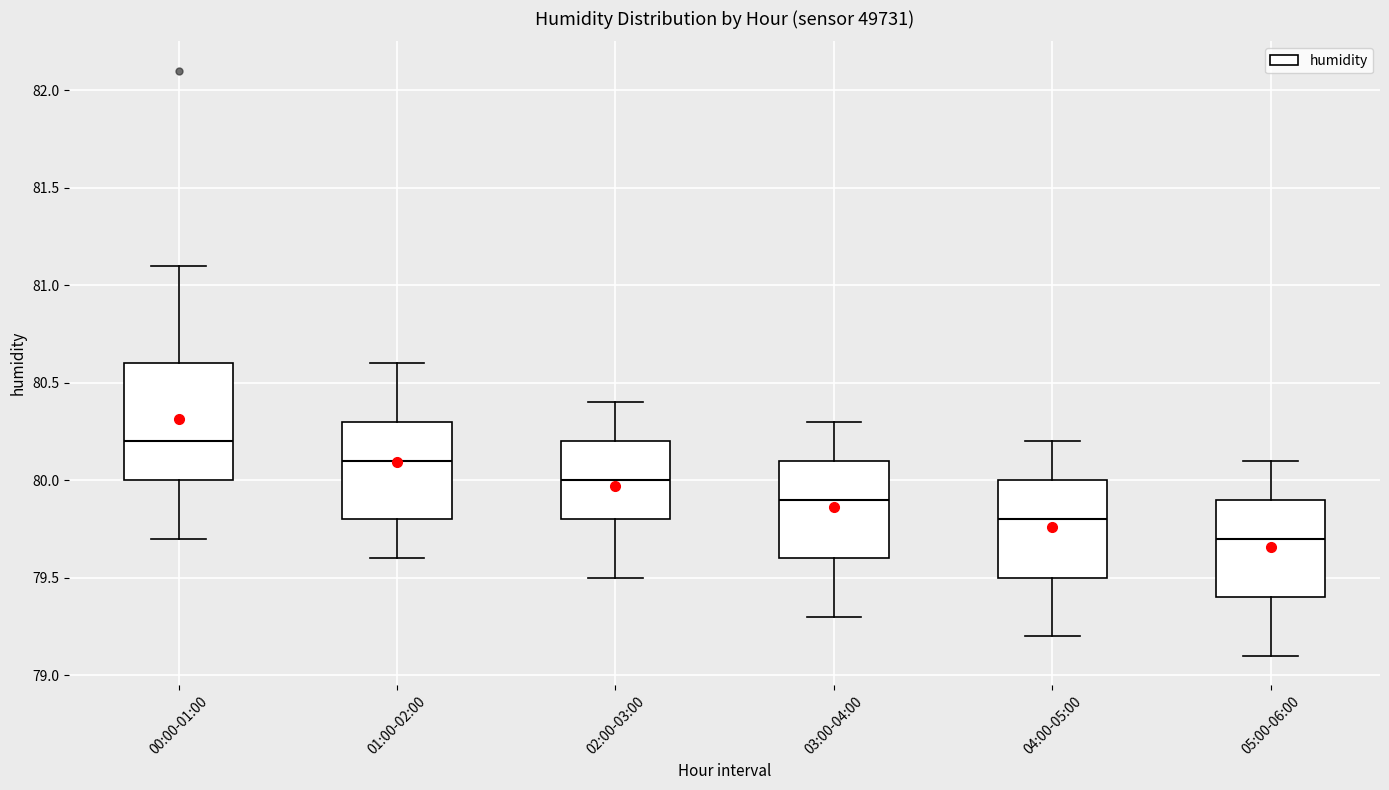

Reading left to right, read every box against the y-axis: the position of its median line, the range the box covers, and the ends of its whiskers. The values are not printed on the chart, so give them approximately, as read against the axis.

00:00-01:00: median 80.2, box 80.0 to 80.6, whiskers 79.7 to 81.1
01:00-02:00: median 80.1, box 79.8 to 80.3, whiskers 79.6 to 80.6
02:00-03:00: median 80.0, box 79.8 to 80.2, whiskers 79.5 to 80.4
03:00-04:00: median 79.9, box 79.6 to 80.1, whiskers 79.3 to 80.3
04:00-05:00: median 79.8, box 79.5 to 80.0, whiskers 79.2 to 80.2
05:00-06:00: median 79.7, box 79.4 to 79.9, whiskers 79.1 to 80.1